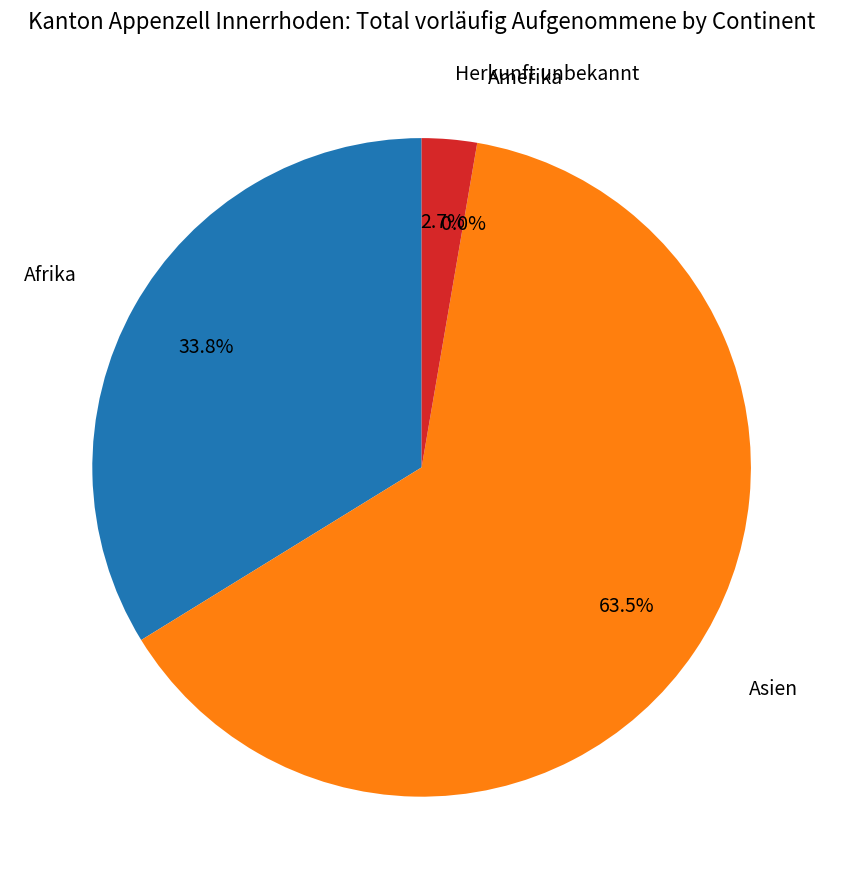

To the nearest percent, what is the combined percentage of Asien and Amerika?

64%